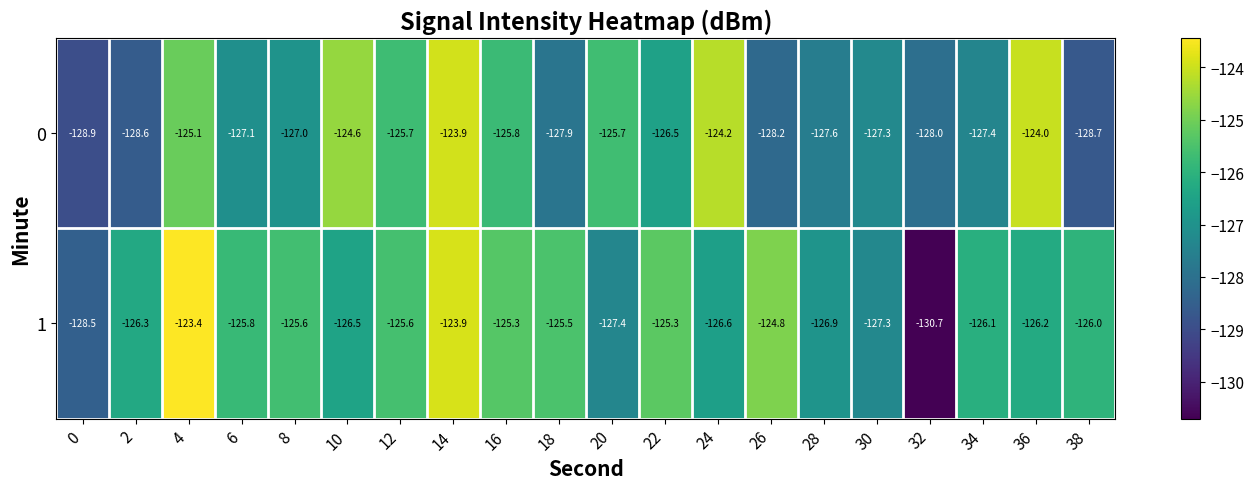

Which series has the widest spread of values?

1